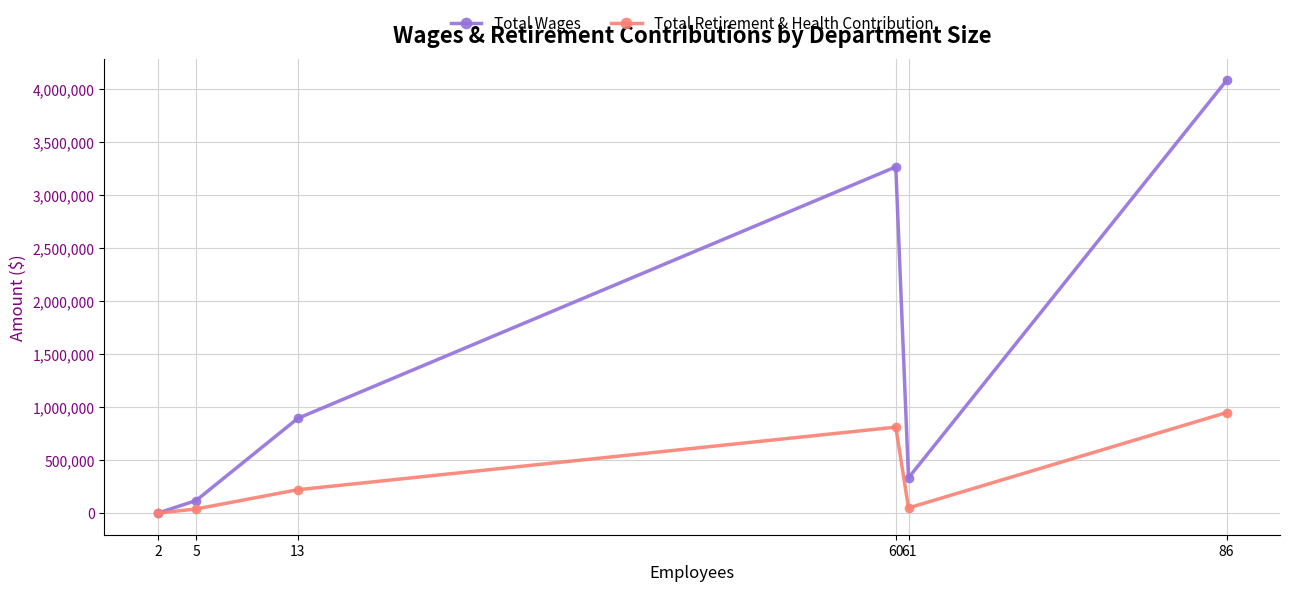

Where is Total Retirement & Health Contribution nearest to the value 473673?

13